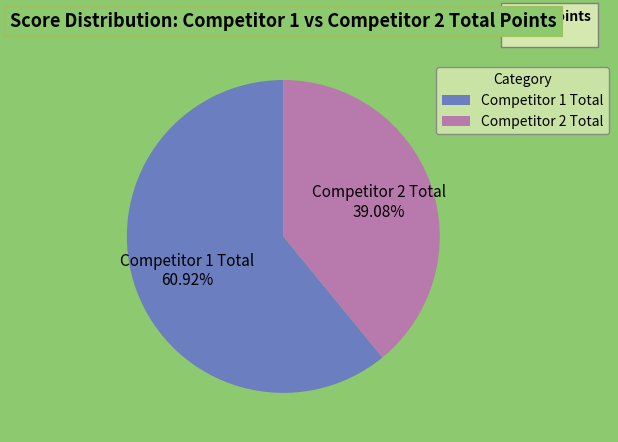

Is it true that Competitor 1 Total is 8% of the pie?

False